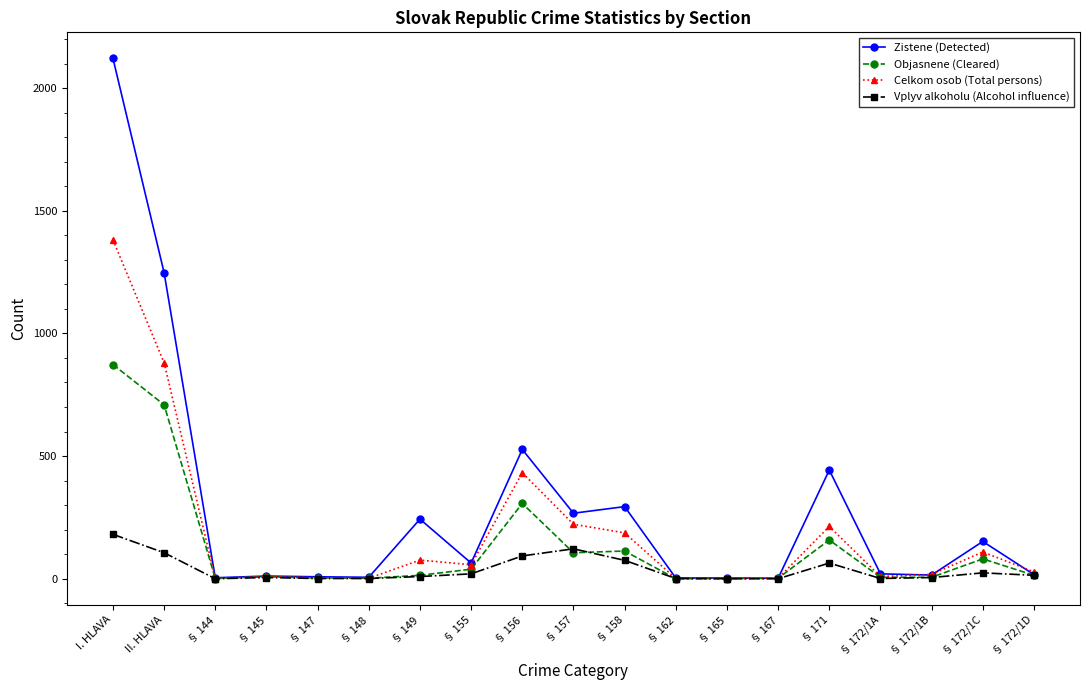

In Objasnene (Cleared), how many points are higher than both neighbors (excluding endpoints)?

5